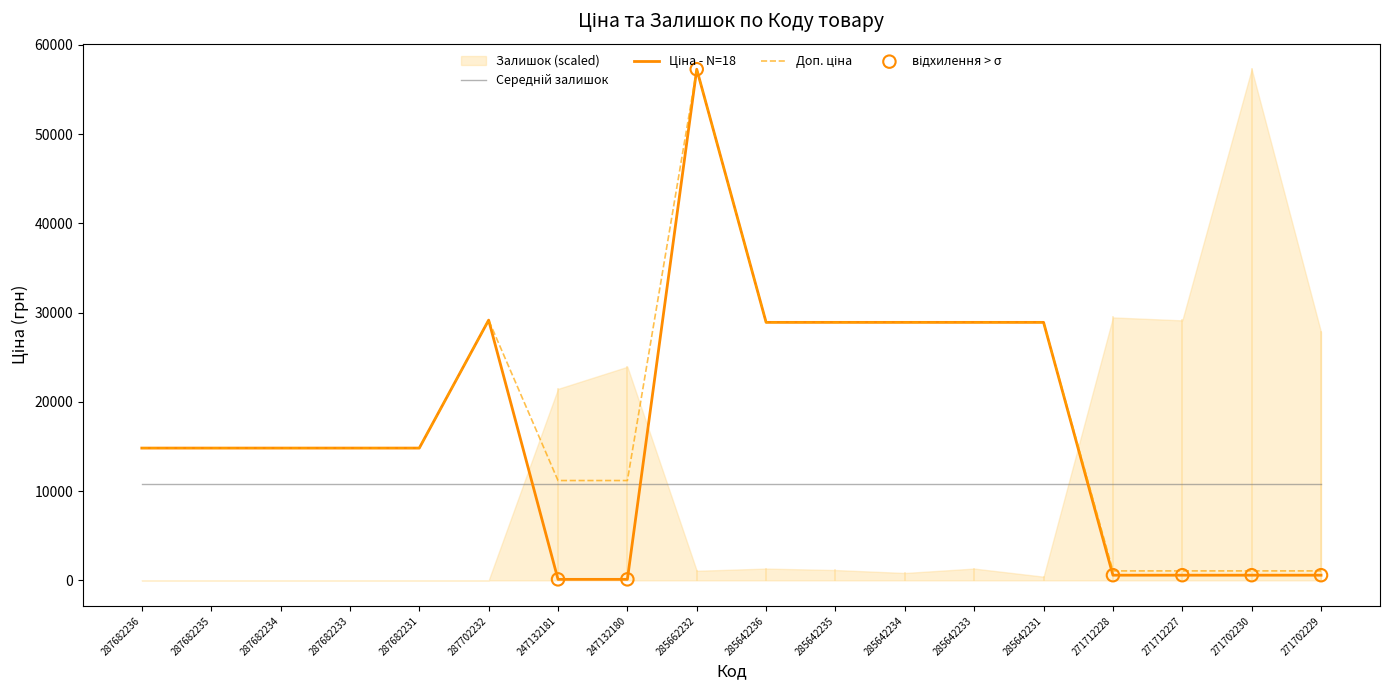

Which series contains the lowest Y value?

Ціна